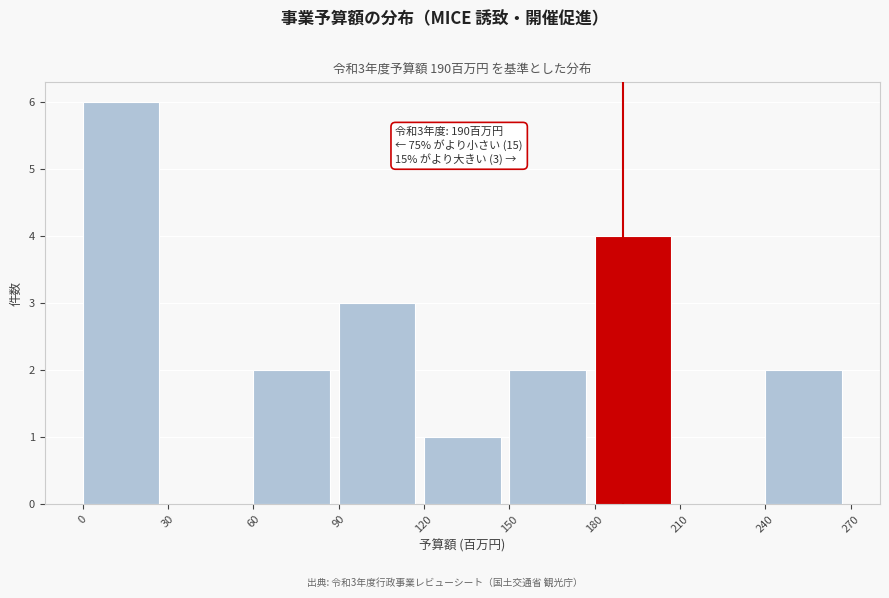

Over which range of the x-axis is the bar tallest?

0 to 30